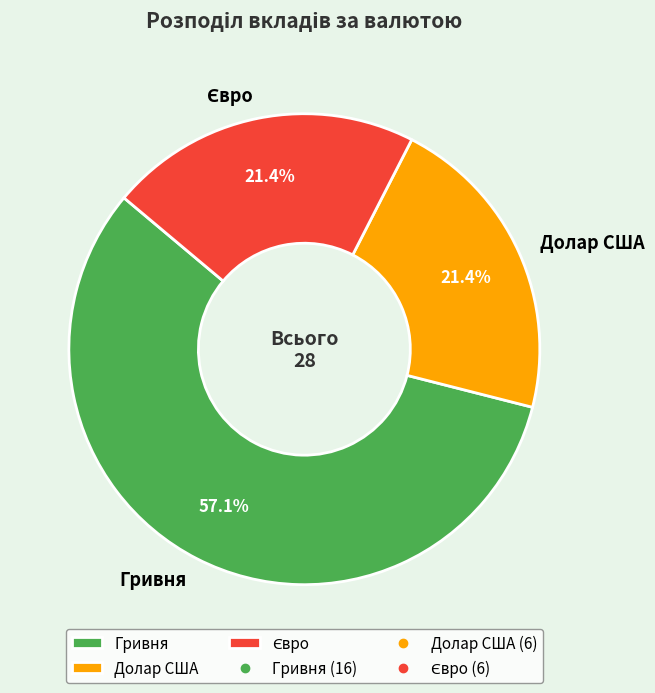

Which slice is the largest?

Гривня